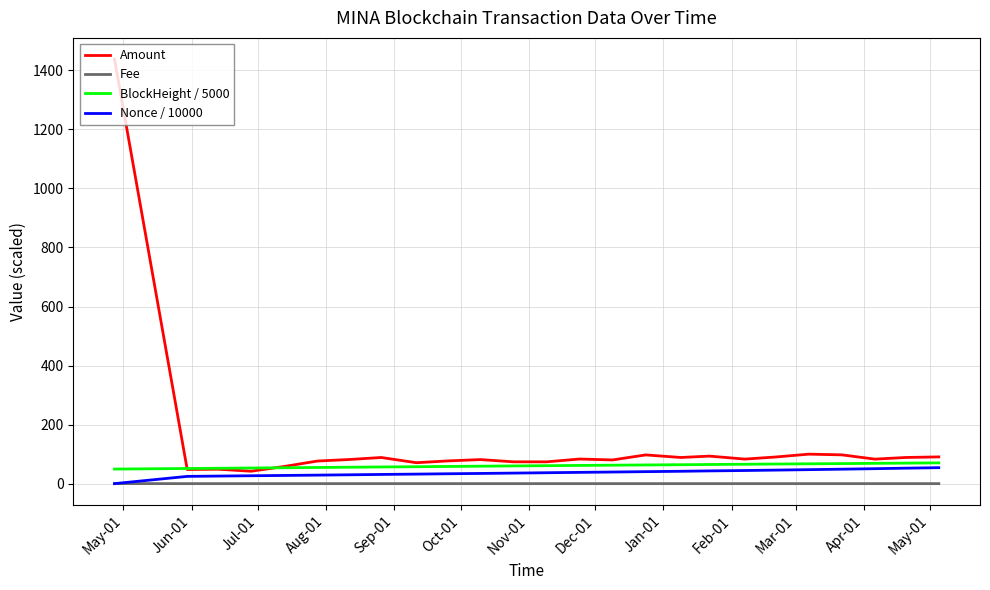

What is the sum of all BlockHeight / 5000 values?

1513.2